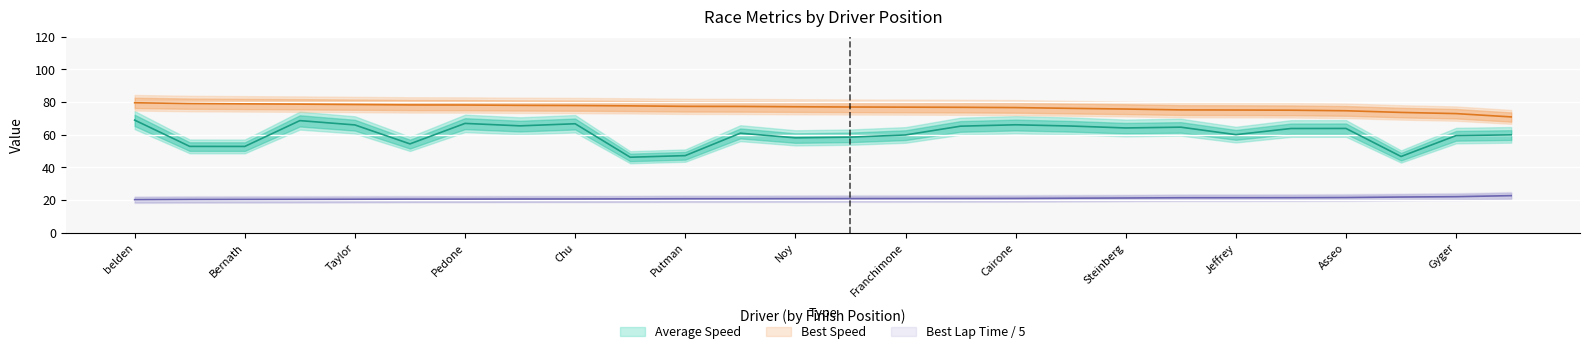

Rank the series by their average value, from lowest to highest.

Best Lap time, Average Speed, Best Speed